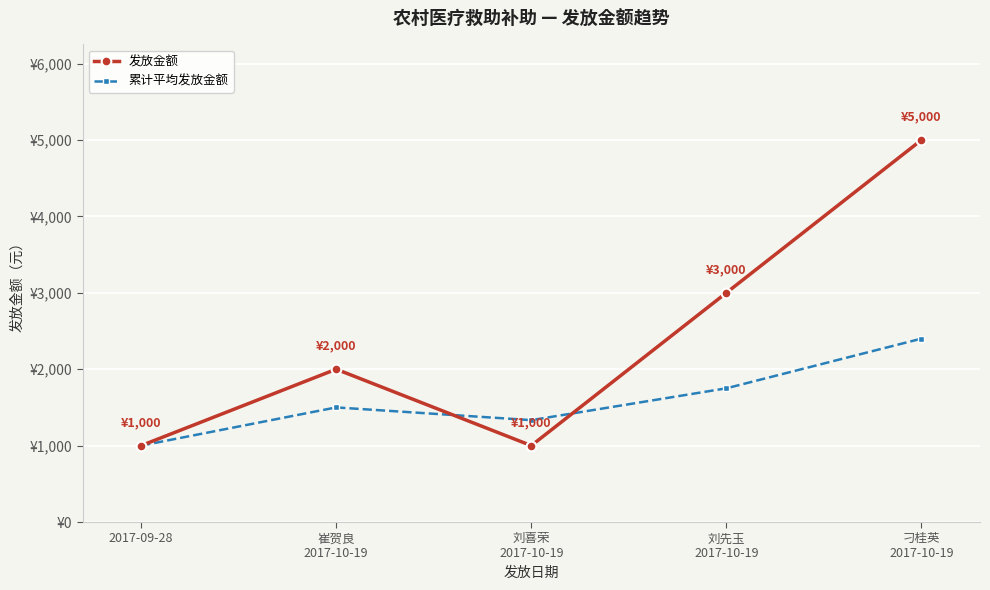

True or false: 发放金额 has more than 2 interior local peaks.

False